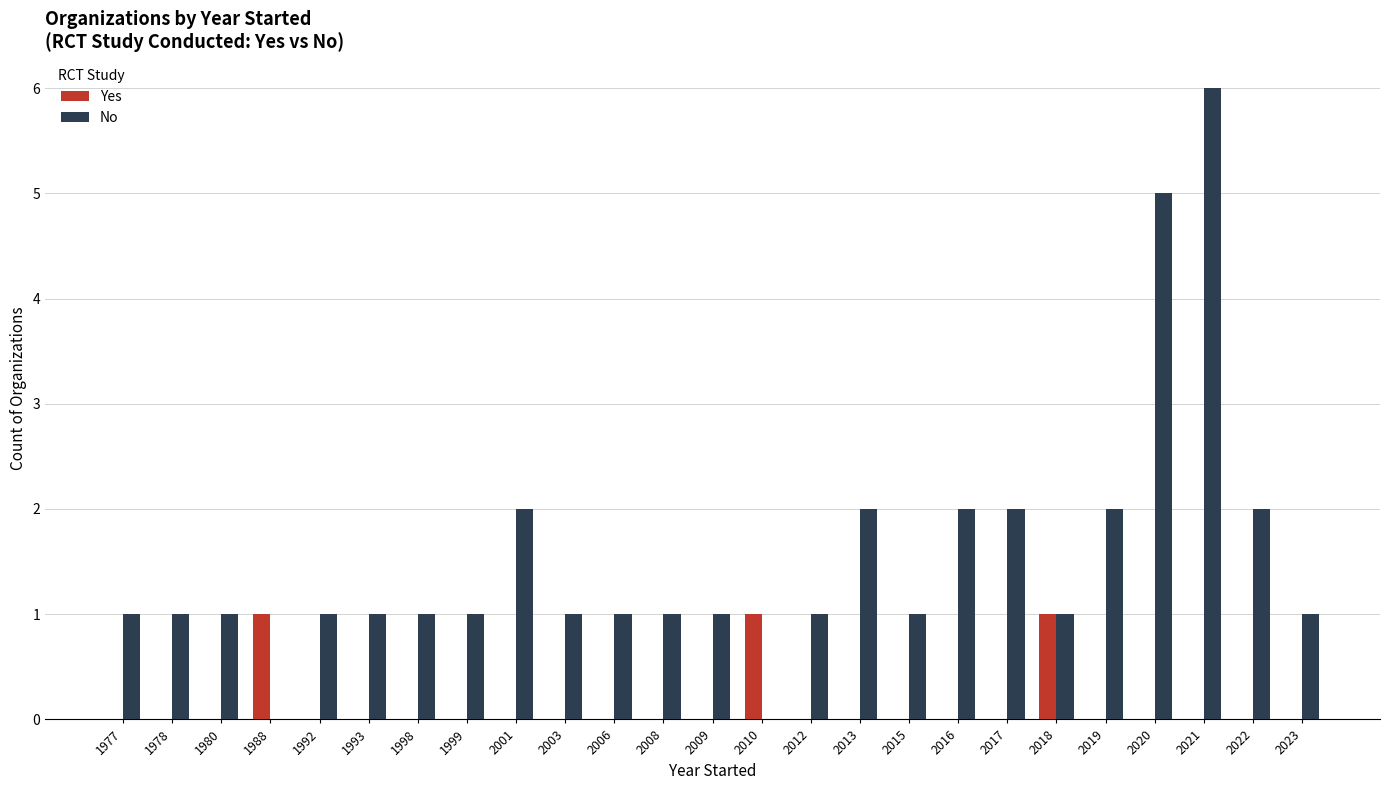

How many groups of bars are there?

25